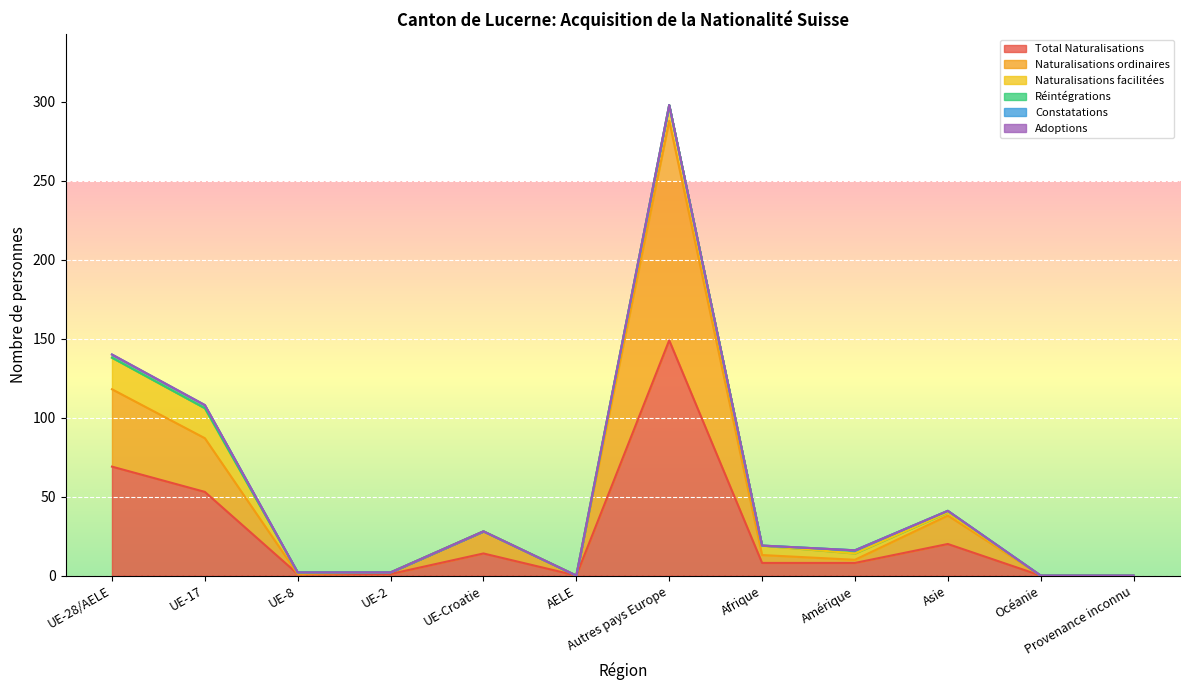

Reading right to left, what are all the values shown in this chart?

Total Naturalisations: 0	0	20	8	8	149	0	14	1	1	53	69
Naturalisations ordinaires: 0	0	18	2	5	139	0	14	1	0	34	49
Naturalisations facilitées: 0	0	2	4	6	10	0	0	0	1	19	20
Réintégrations: 0	0	1	2	0	0	0	0	0	0	0	0
Constatations: 0	0	0	0	0	0	0	0	0	0	2	2
Adoptions: 0	0	0	0	0	0	0	0	0	0	0	0